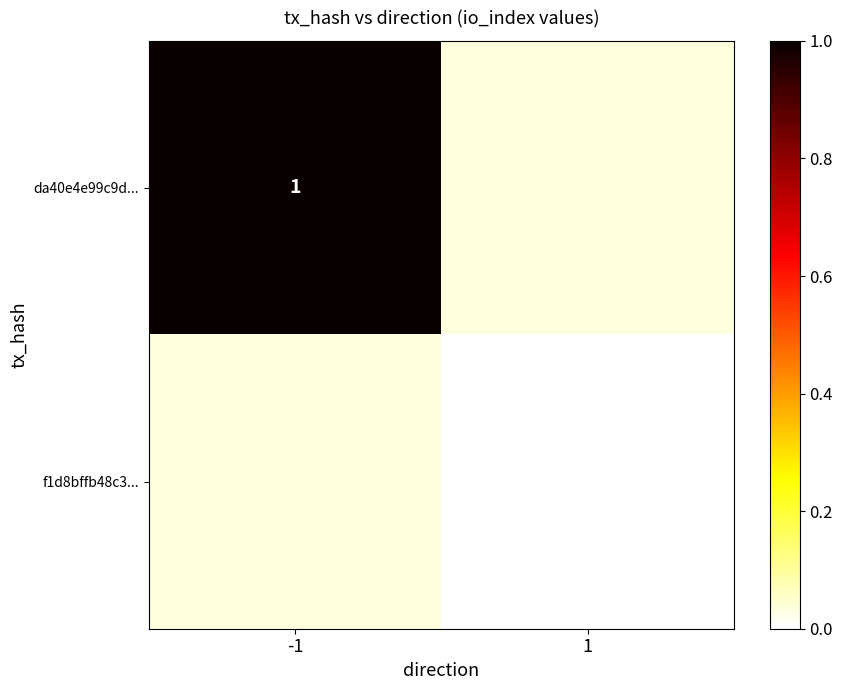

The da40e4e99c9d... series shows 1 at -1. True or false?

True